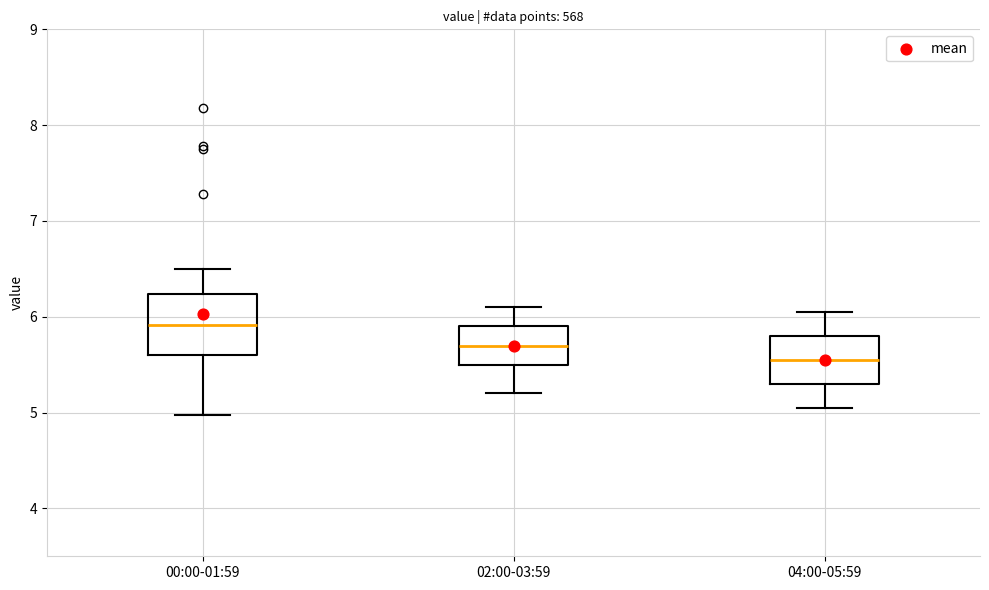

Which box has the highest median line?

00:00-01:59